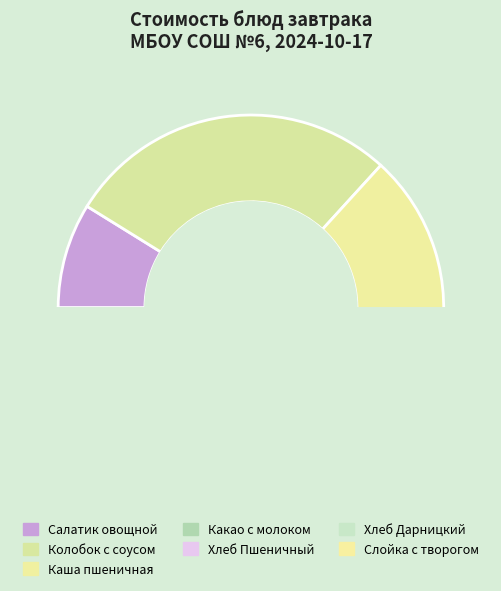

Which category has the biggest portion of the pie?

Колобок с соусом